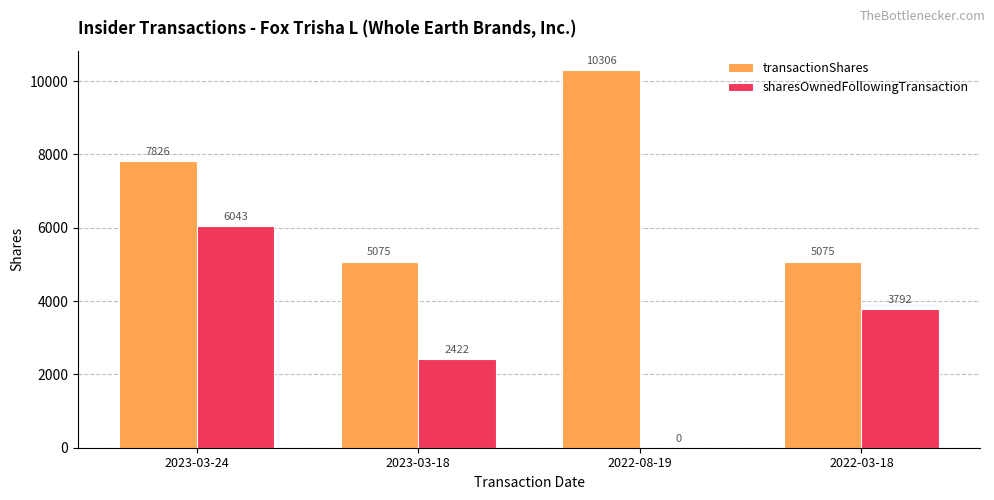

Which series has the largest total across all categories?

transactionShares